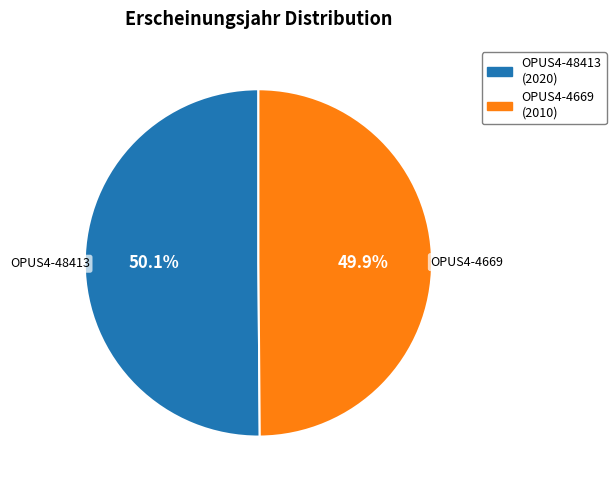

Approximately how many times larger is the value at OPUS4-4669 compared to OPUS4-48413?

1.0